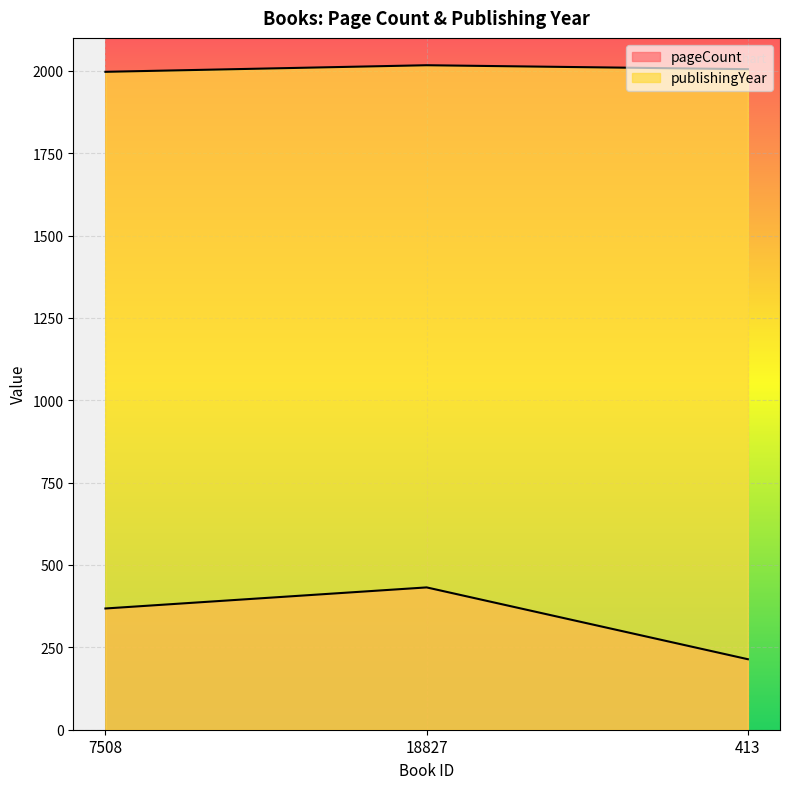

What is the lowest value of the pageCount series?

214